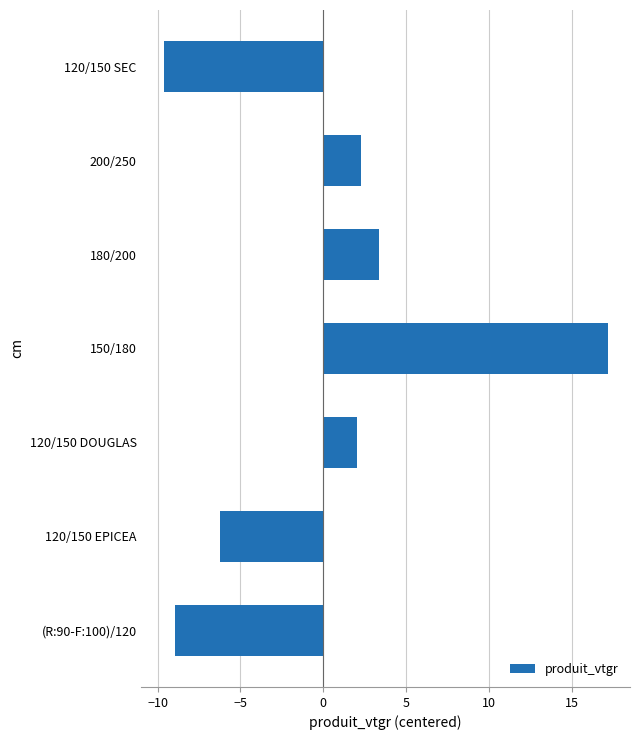

What is the smallest value displayed?

-9.6